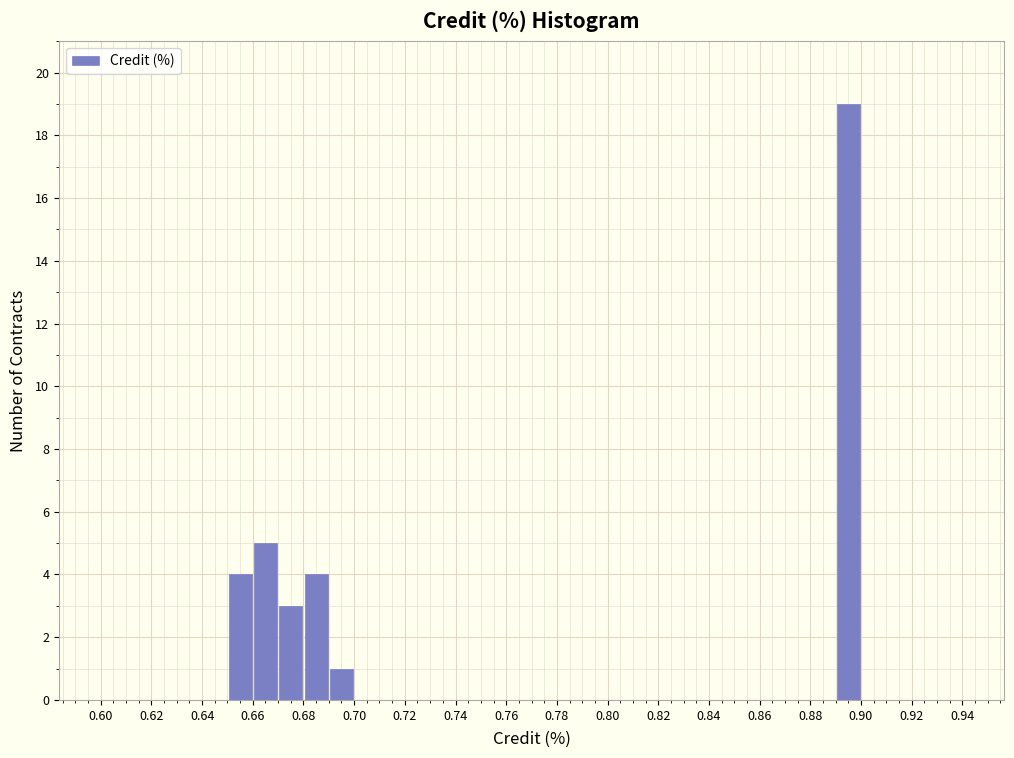

What is the height of the bar covering 0.65 to 0.66 on the x-axis? The values are not printed on the chart, so give them approximately, as read against the axis.

4